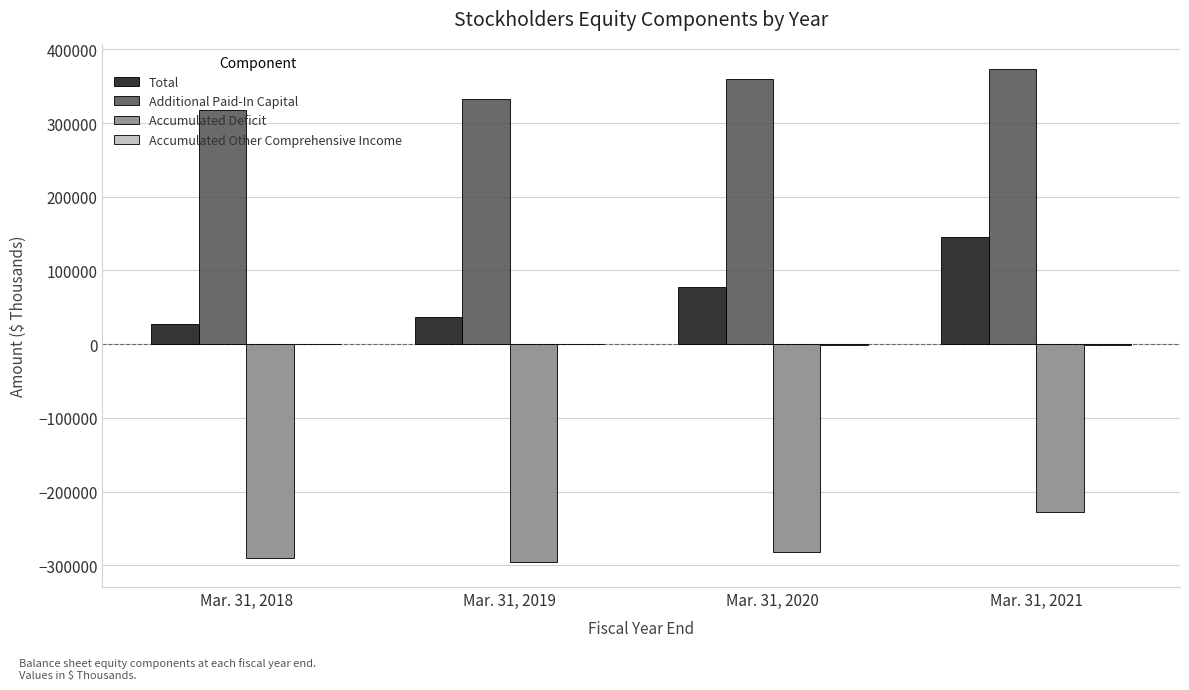

Between Mar. 31, 2019 and Mar. 31, 2021, which series saw the biggest shift?

Total